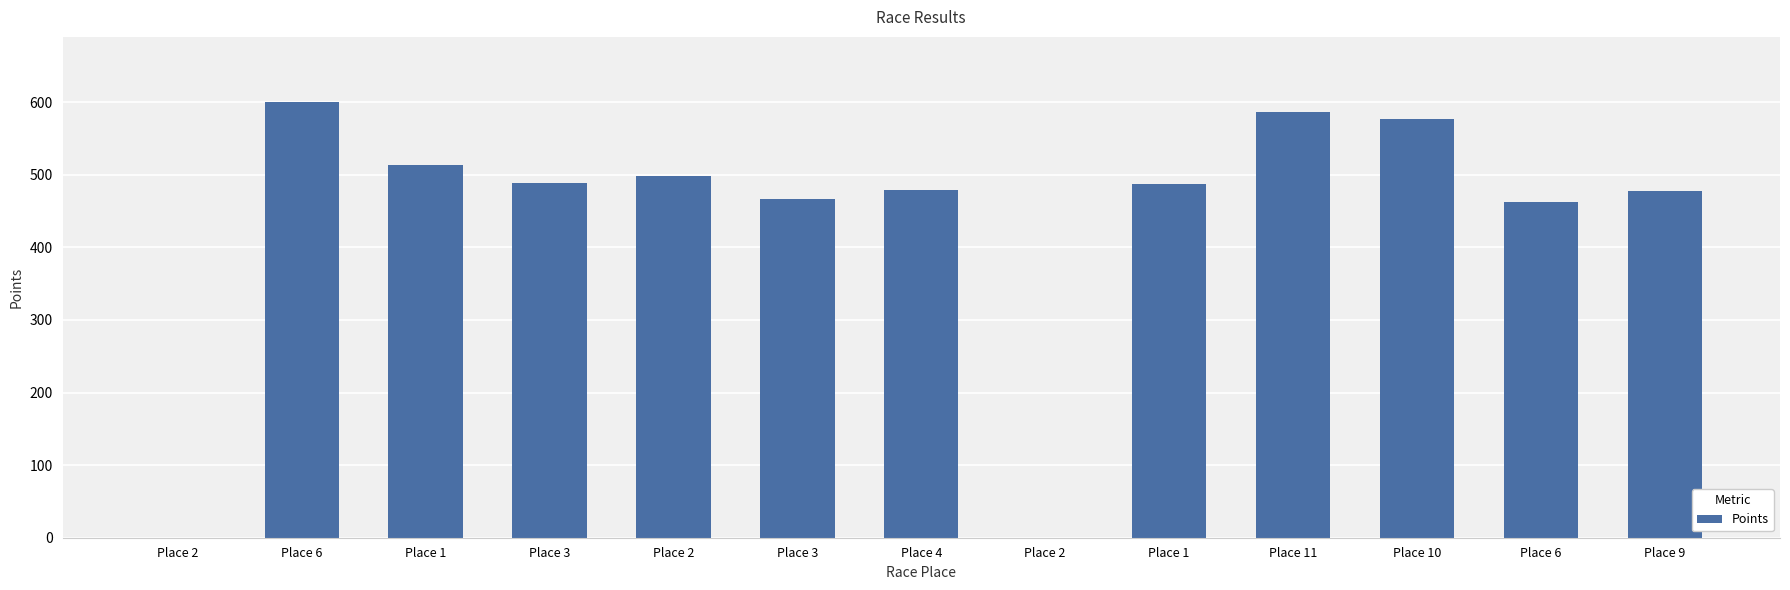

How many data points does each series have?

13